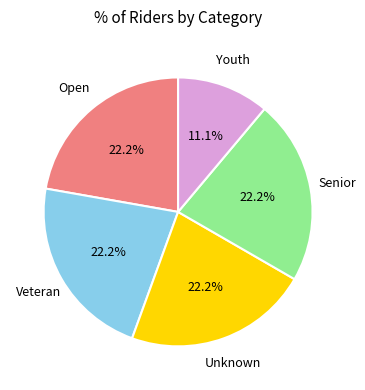

Does any single category account for the majority?

No